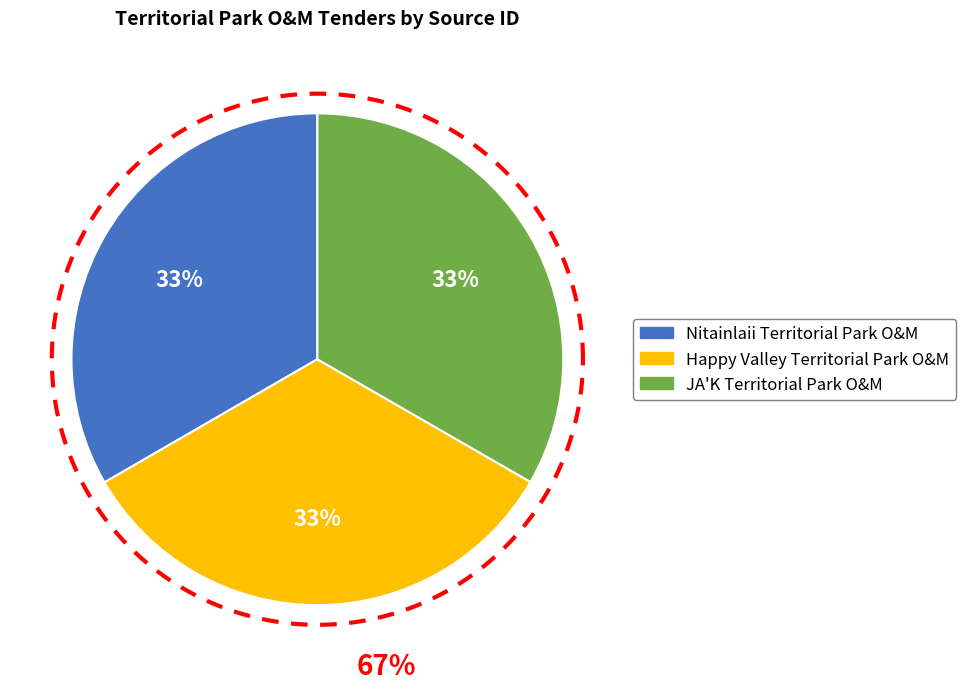

True or false: Nitainlaii Territorial Park O&M accounts for 25% of the total.

False